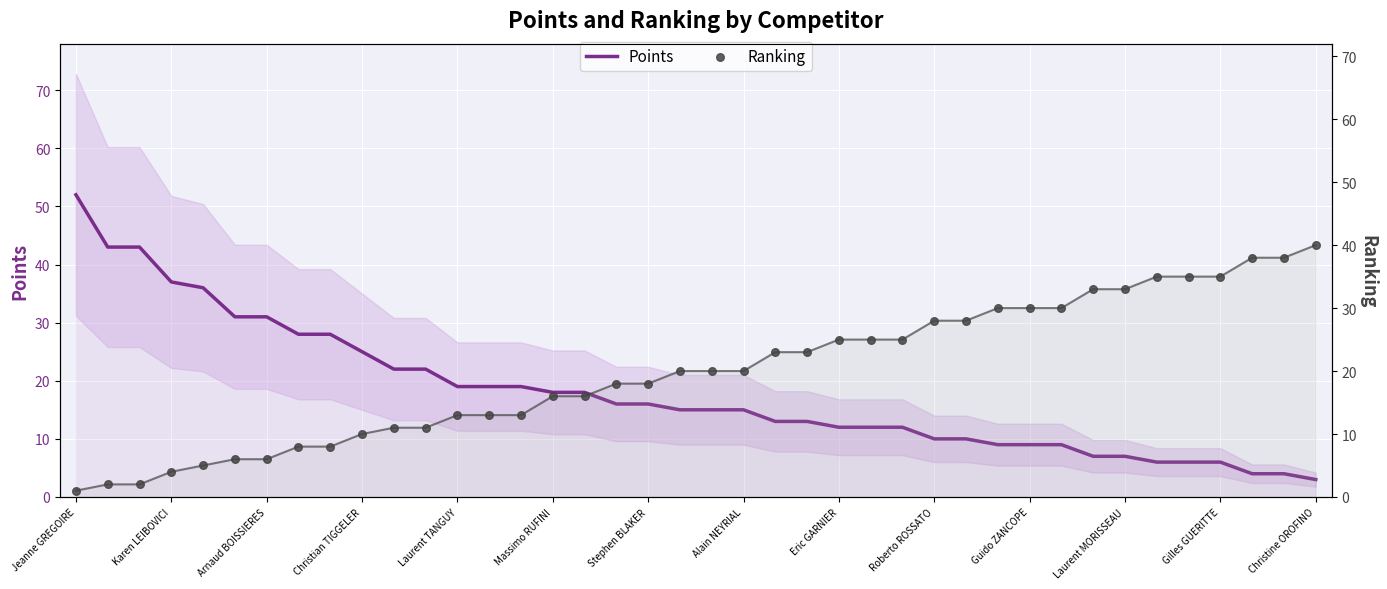

At how many categories does at least one series exceed 17?

40